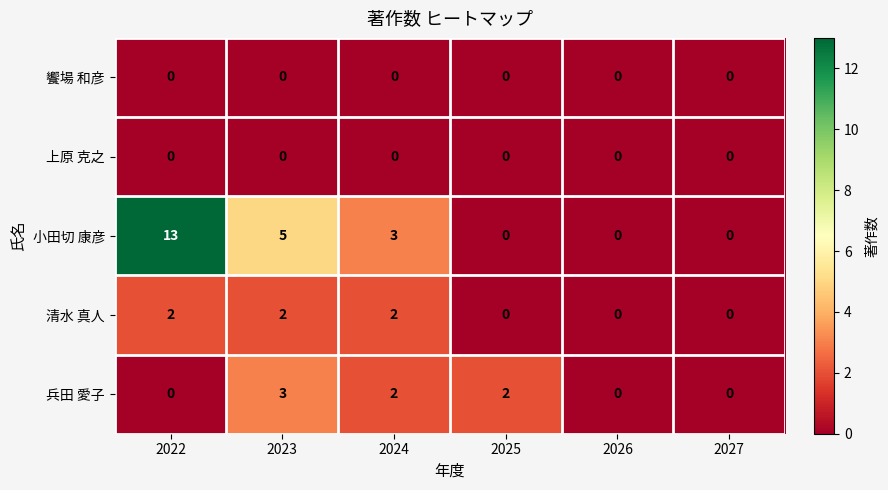

True or false: 小田切 康彦 has a value of 0 at 2026.

True